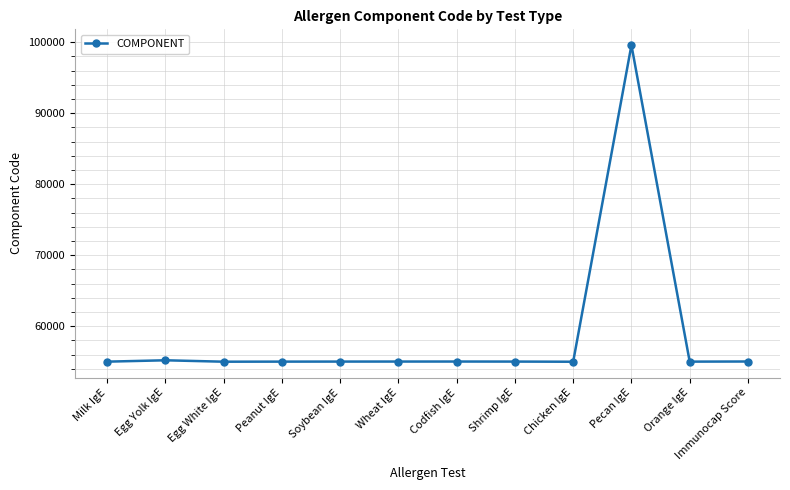

What is the difference between the maximum and minimum values?

44564